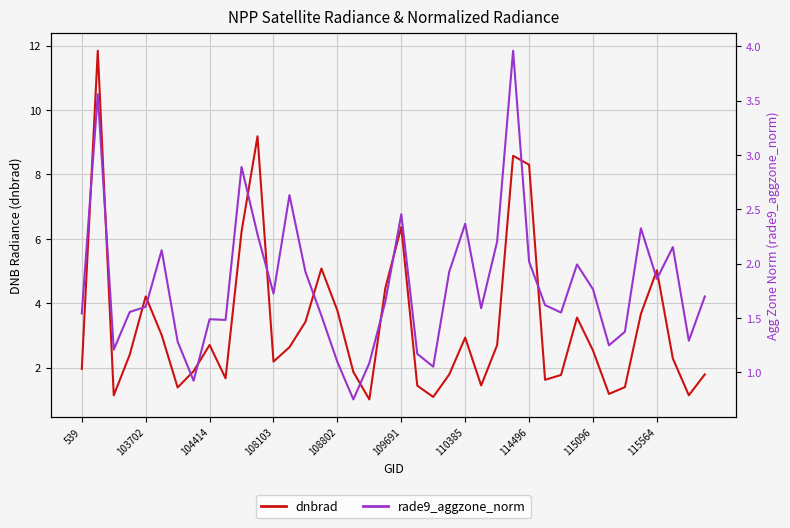

What are all the series names shown in the legend?

dnbrad, rade9_aggzone_norm